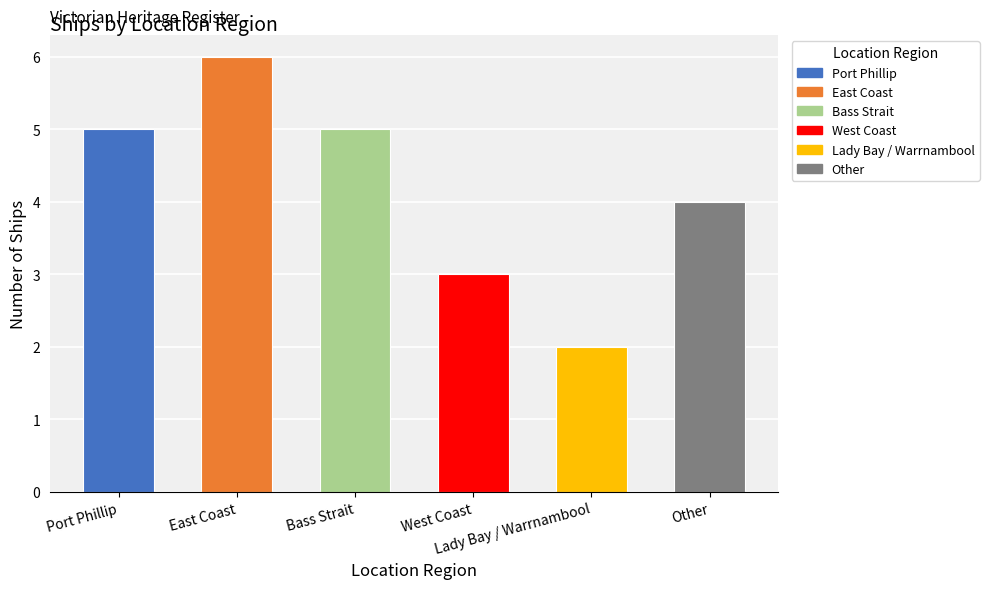

What is the difference between the values at Bass Strait and Other?

1